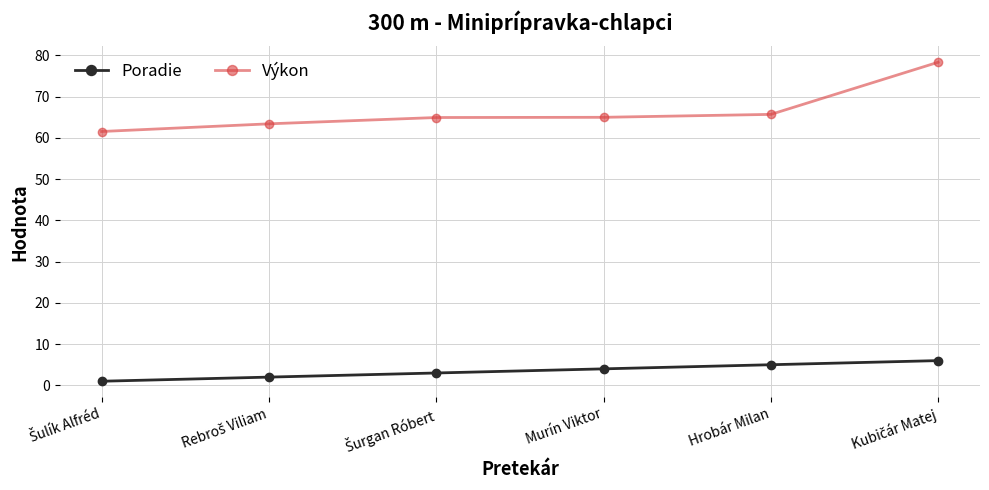

List the series in order of their peak value, highest first.

Výkon, Poradie